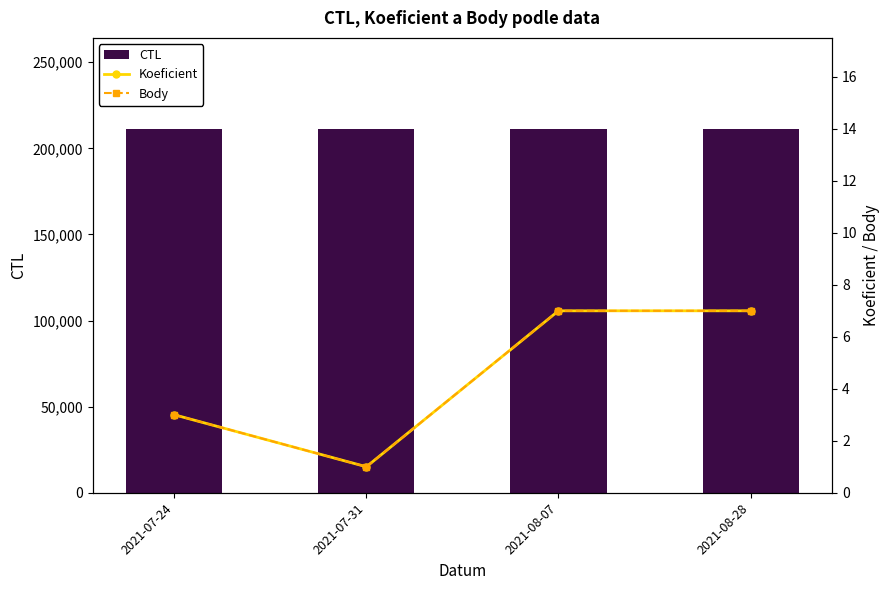

The value of CTL at 2021-07-31 is 73078. True or false?

False